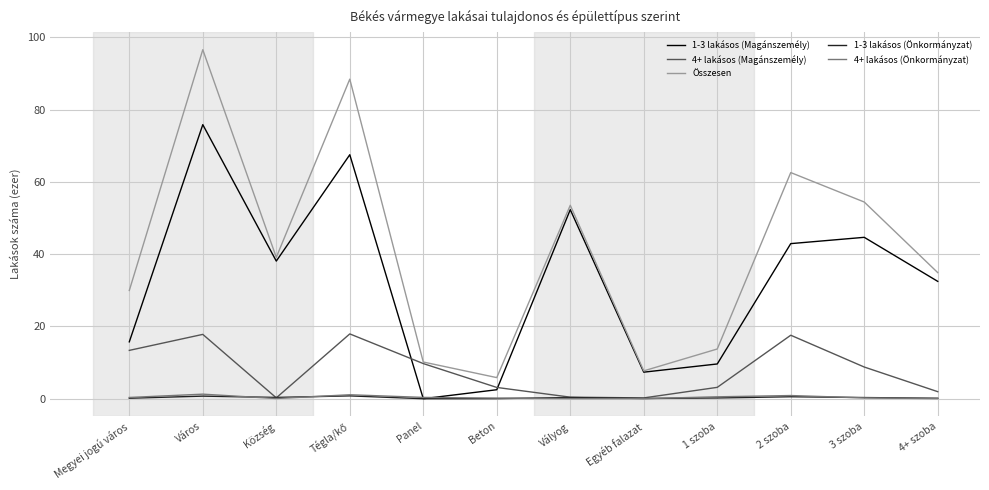

Is it true that 1-3 lakásos (Magánszemély) equals 5.6 at Megyei jogú város?

False